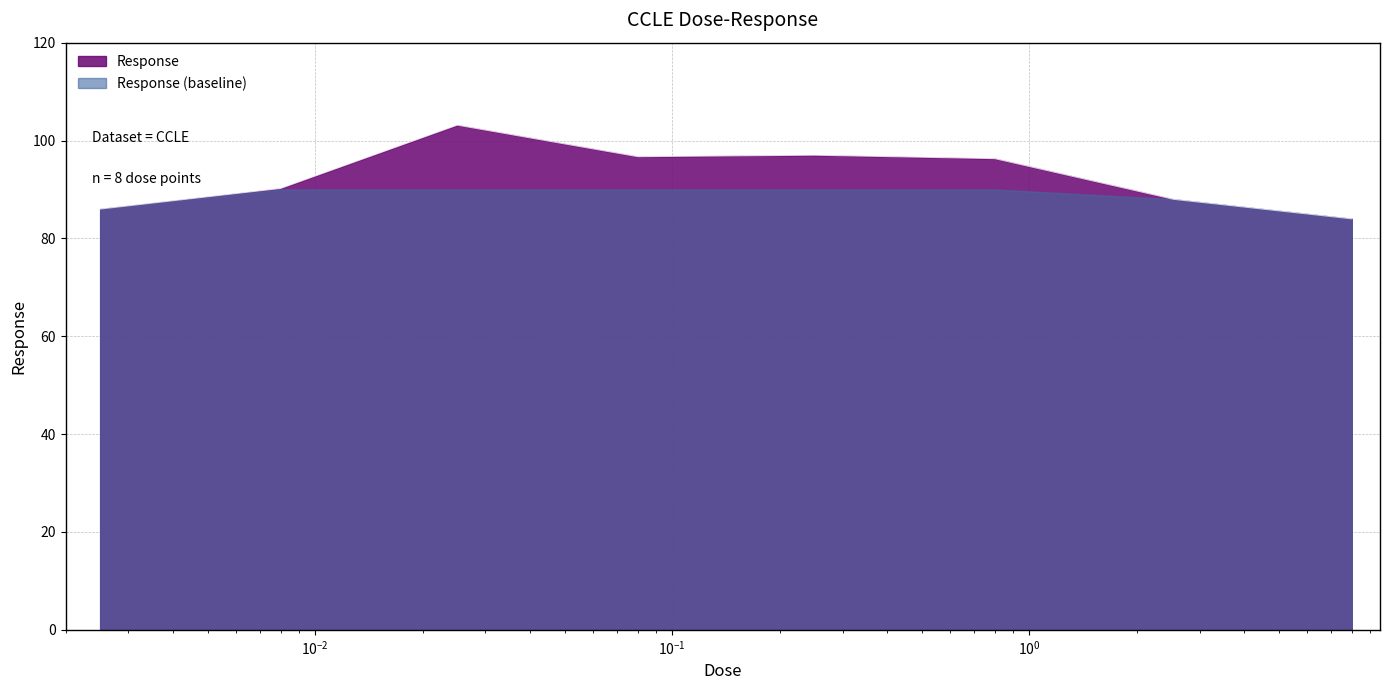

The value at 0.08 is 51.8. True or false?

False